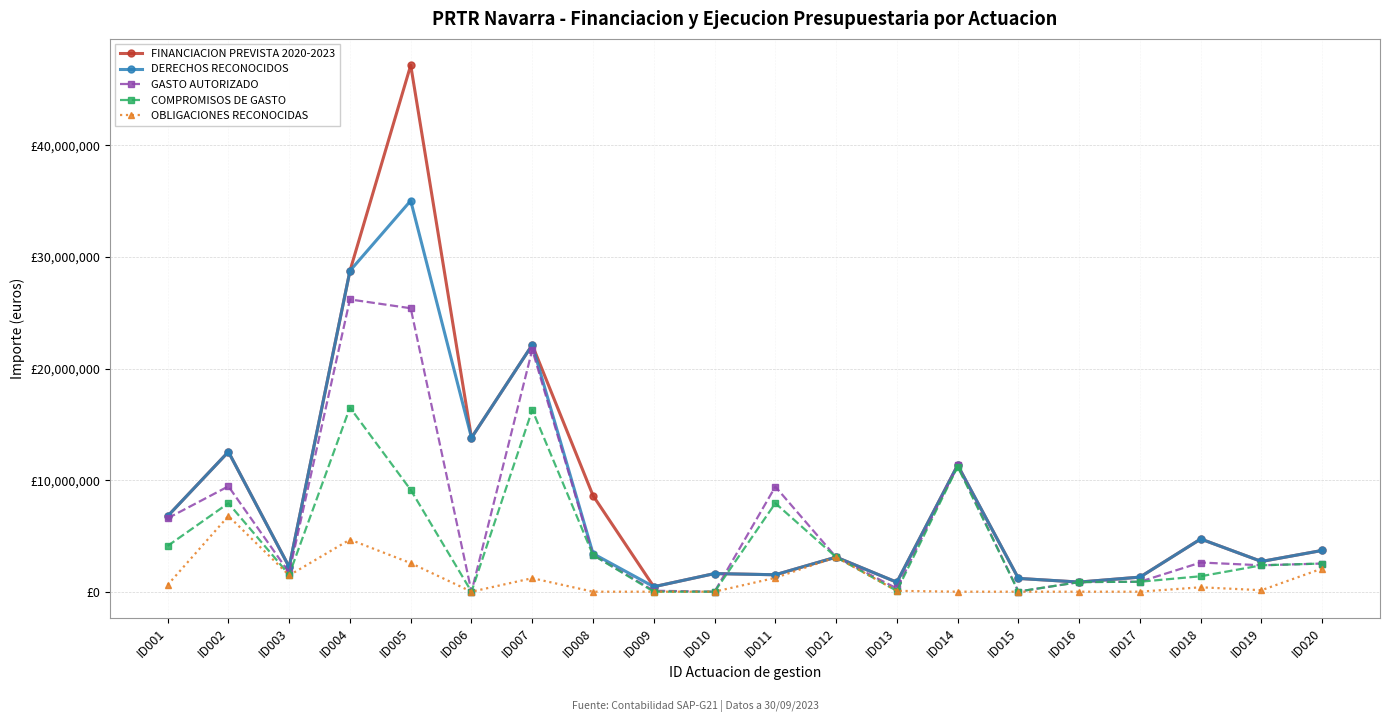

Reading right to left, transcribe all the data shown in this chart.

FINANCIACION PREVISTA 2020-2023: ID020=3700000.0	ID019=2710000.0	ID018=4725000.0	ID017=1306677.0	ID016=861956.0	ID015=1190920.0	ID014=11336743.0	ID013=847699.0	ID012=3098000.0	ID011=1517911.0	ID010=1625213.0	ID009=445276.0	ID008=8615000.0	ID007=22125000.0	ID006=13800000.0	ID005=47196000.0	ID004=28761049.0	ID003=2215707.0	ID002=12540934.0	ID001=6771691.0
DERECHOS RECONOCIDOS: ID020=3700000.0	ID019=2710000.0	ID018=4725000.0	ID017=1306677.0	ID016=861956.0	ID015=1190920.0	ID014=11336743.0	ID013=847699.0	ID012=3098000.0	ID011=1517911.0	ID010=1625213.0	ID009=445276.0	ID008=3415000.0	ID007=22125000.0	ID006=13800000.0	ID005=35052000.0	ID004=28761049.0	ID003=2215707.0	ID002=12540934.0	ID001=6771691.0
GASTO AUTORIZADO: ID020=2523879.0	ID019=2366648.4	ID018=2616373.6	ID017=892529.6	ID016=861956.0	ID015=13086.7	ID014=11336743.0	ID013=289071.3	ID012=3098000.0	ID011=9414175.7	ID010=0.0	ID009=85051.7	ID008=3292060.0	ID007=21686374.3	ID006=0.0	ID005=25409348.5	ID004=26199776.6	ID003=1703894.8	ID002=9447051.2	ID001=6581313.8
COMPROMISOS DE GASTO: ID020=2523879.0	ID019=2366648.4	ID018=1383858.4	ID017=892528.6	ID016=861956.0	ID015=13086.7	ID014=11210724.0	ID013=75617.8	ID012=3098000.0	ID011=7932132.8	ID010=0.0	ID009=0.0	ID008=3282989.3	ID007=16295592.0	ID006=0.0	ID005=9124874.4	ID004=16507224.8	ID003=1517264.1	ID002=7930267.1	ID001=4103549.4
OBLIGACIONES RECONOCIDAS: ID020=2078904.4	ID019=133343.9	ID018=395562.7	ID017=0.0	ID016=0.0	ID015=0.0	ID014=0.0	ID013=75121.4	ID012=3098000.0	ID011=1242876.1	ID010=0.0	ID009=0.0	ID008=0.0	ID007=1210477.2	ID006=0.0	ID005=2562652.7	ID004=4670246.9	ID003=1465924.1	ID002=6784311.9	ID001=605773.0